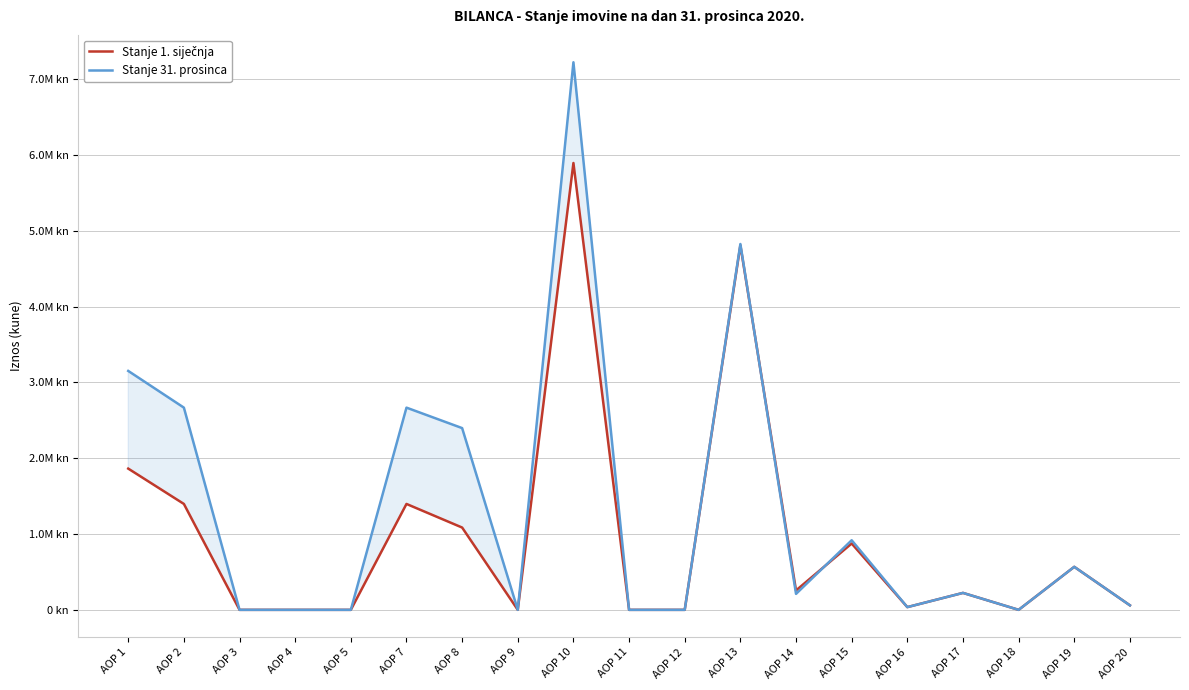

What is the maximum value for Stanje 1. siječnja?

5893387